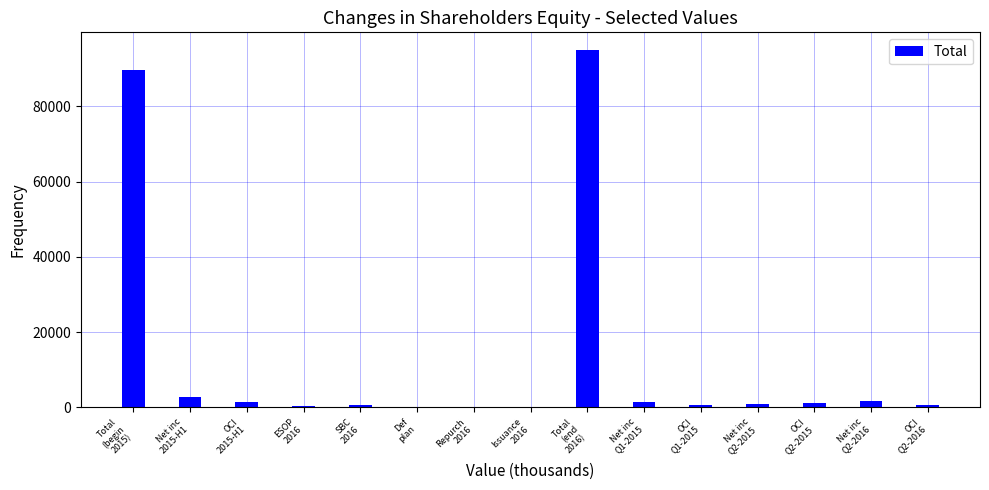

What is the maximum value shown in the chart?

94907